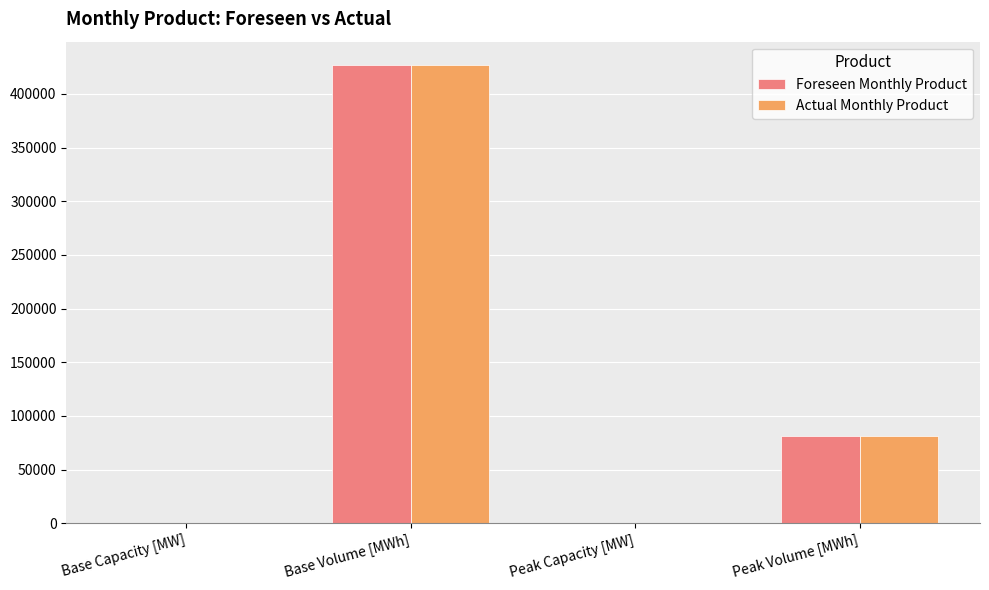

At which category is the sum across all series the highest?

Base Volume [MWh]